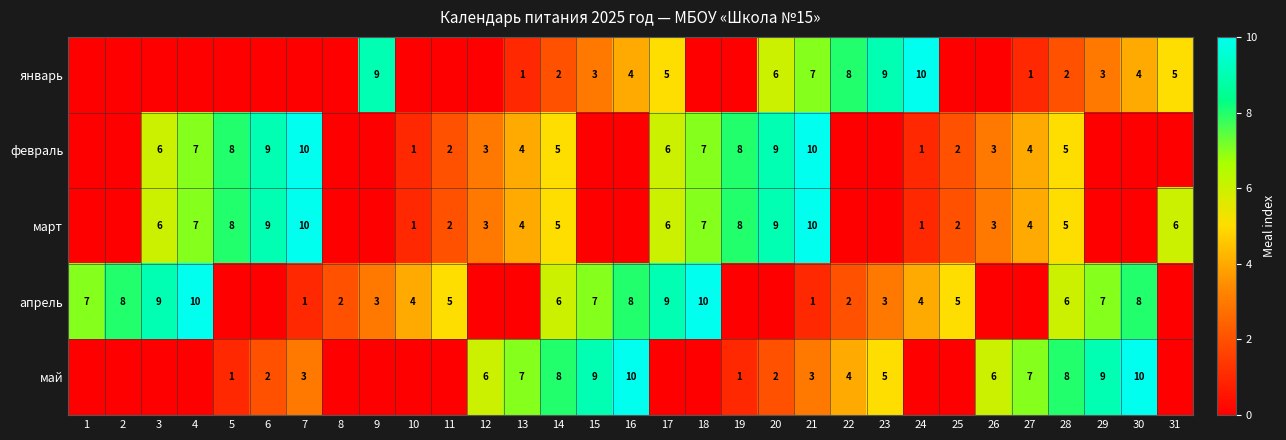

What is the sum of the март values at 21 and 3?

16